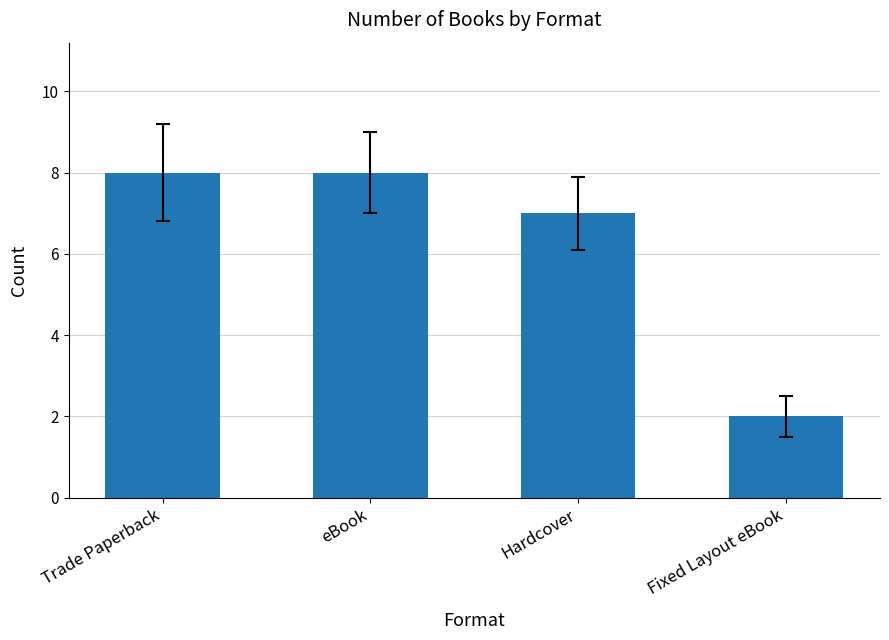

Read the value at eBook.

8